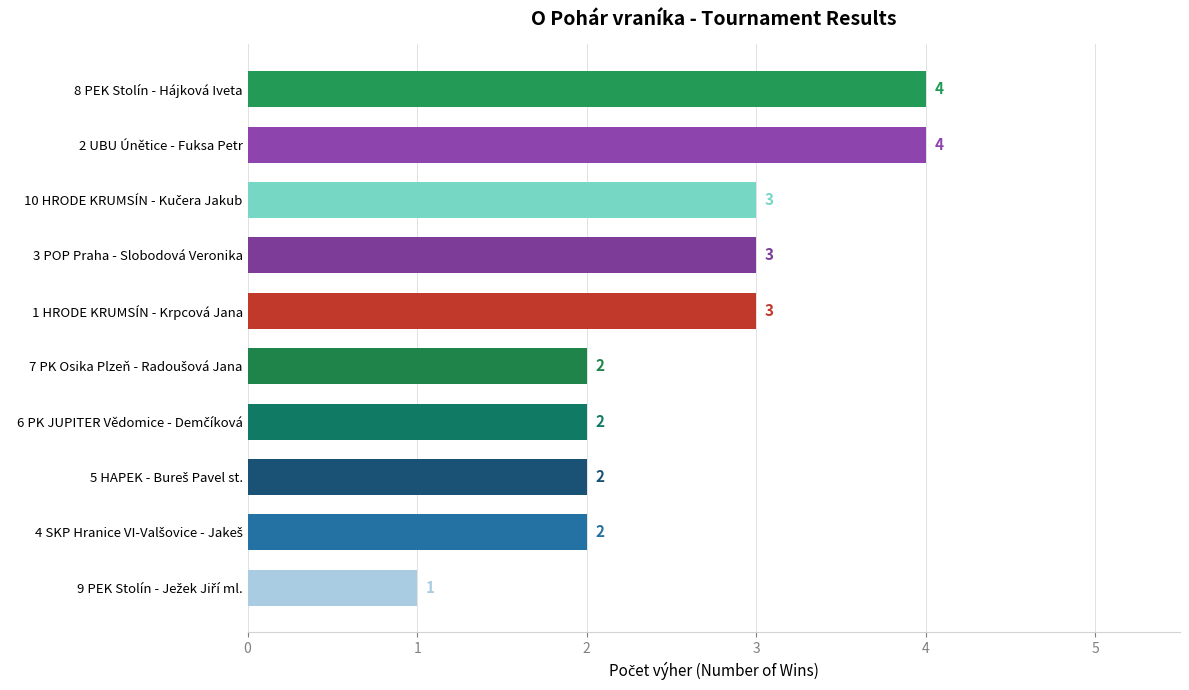

Between 2 UBU Únětice - Fuksa Petr and 1 HRODE KRUMSÍN - Krpcová Jana, which is larger?

2 UBU Únětice - Fuksa Petr